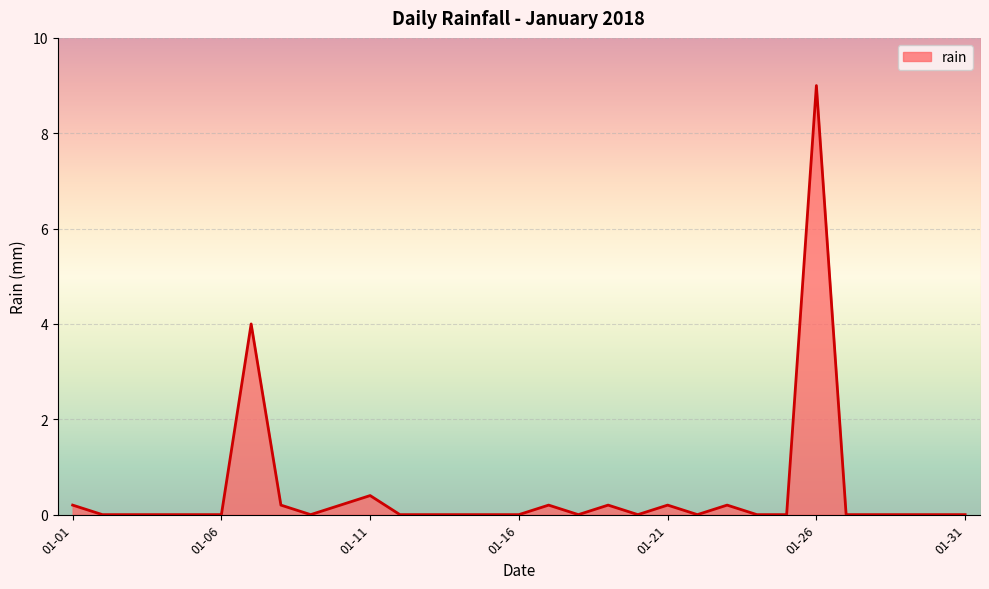

What is the difference between the maximum and minimum values?

9.0